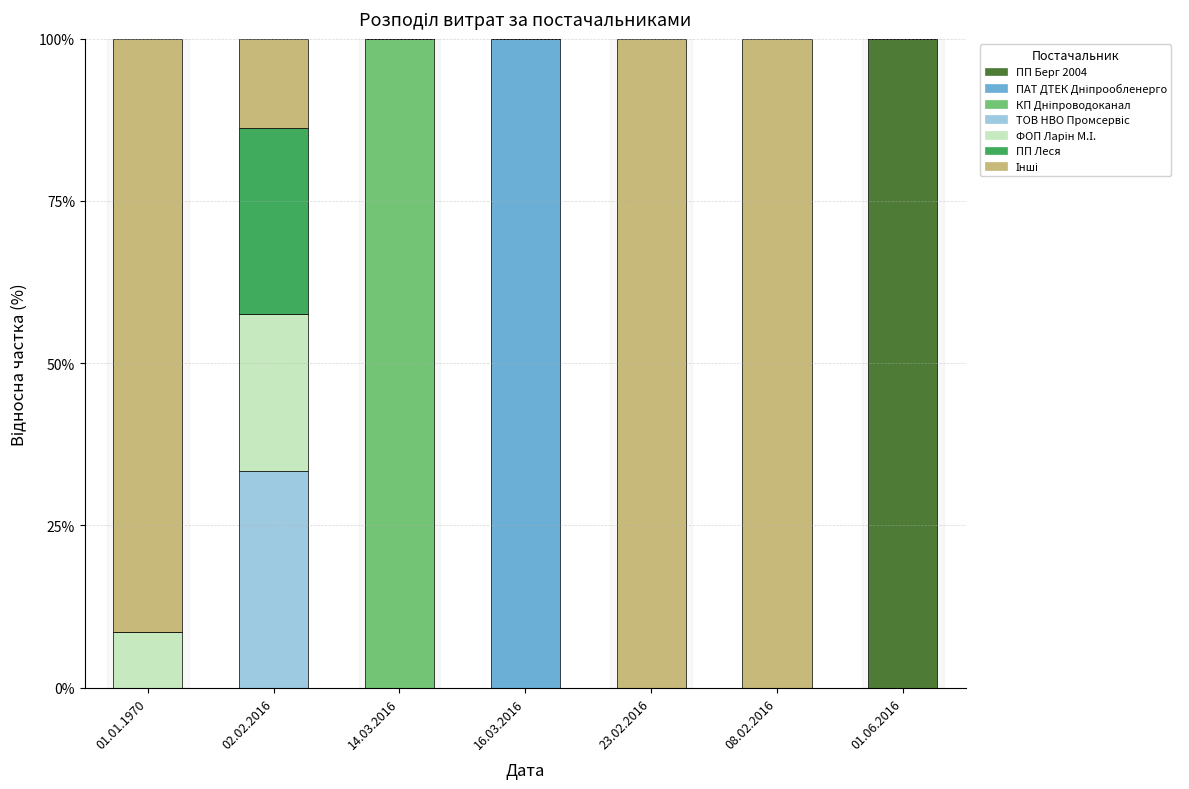

Are the bars grouped side by side (vs. stacked)?

No